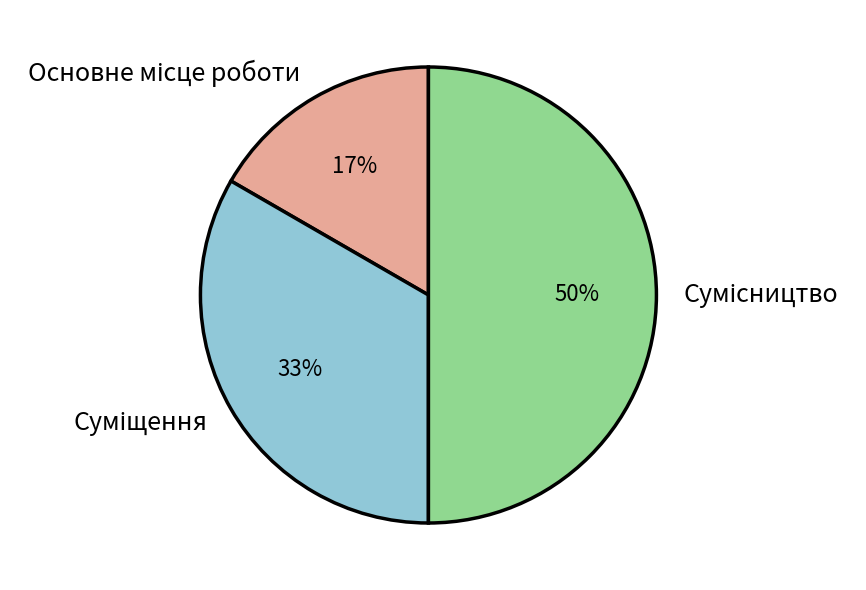

To the nearest percent, what is the average slice percentage?

33%